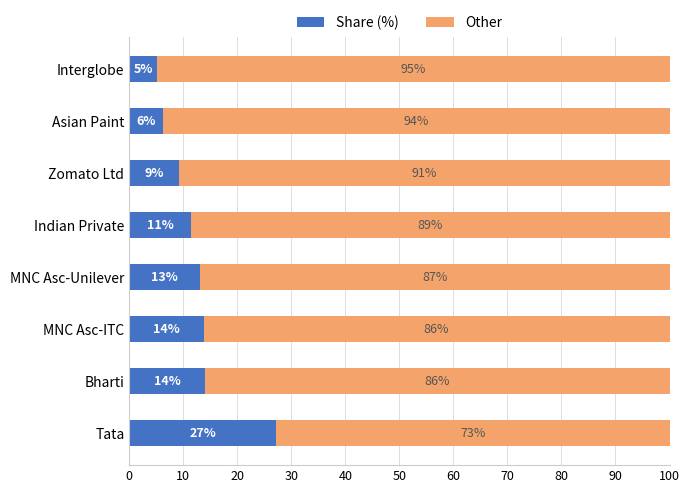

The value of Share (%) at Asian Paint is 6.2. True or false?

True